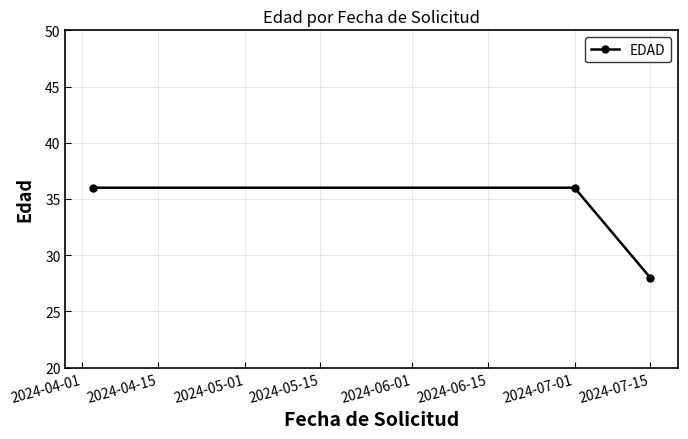

What is the difference between the maximum and minimum values?

8